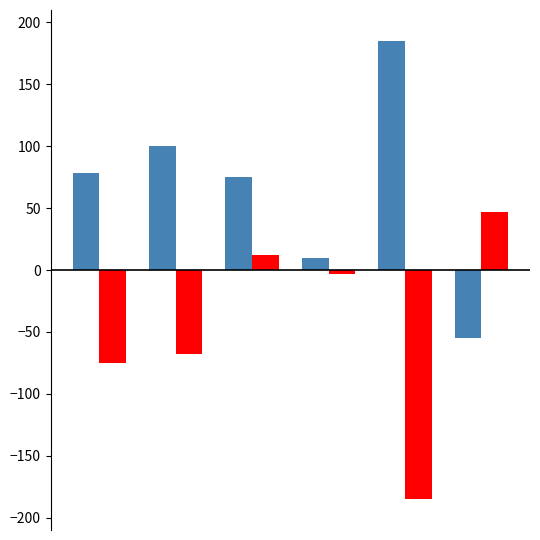

What is the maximum value shown in the chart?

185